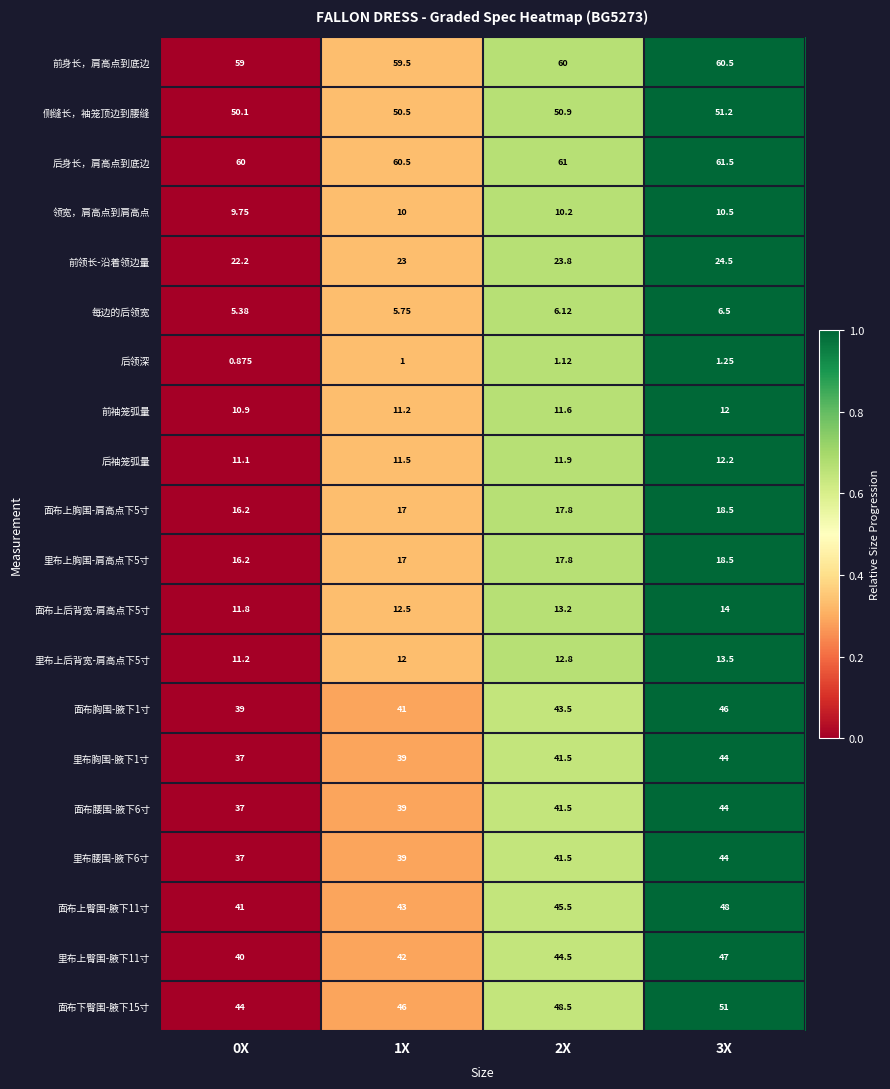

Count the number of data series in this chart.

20